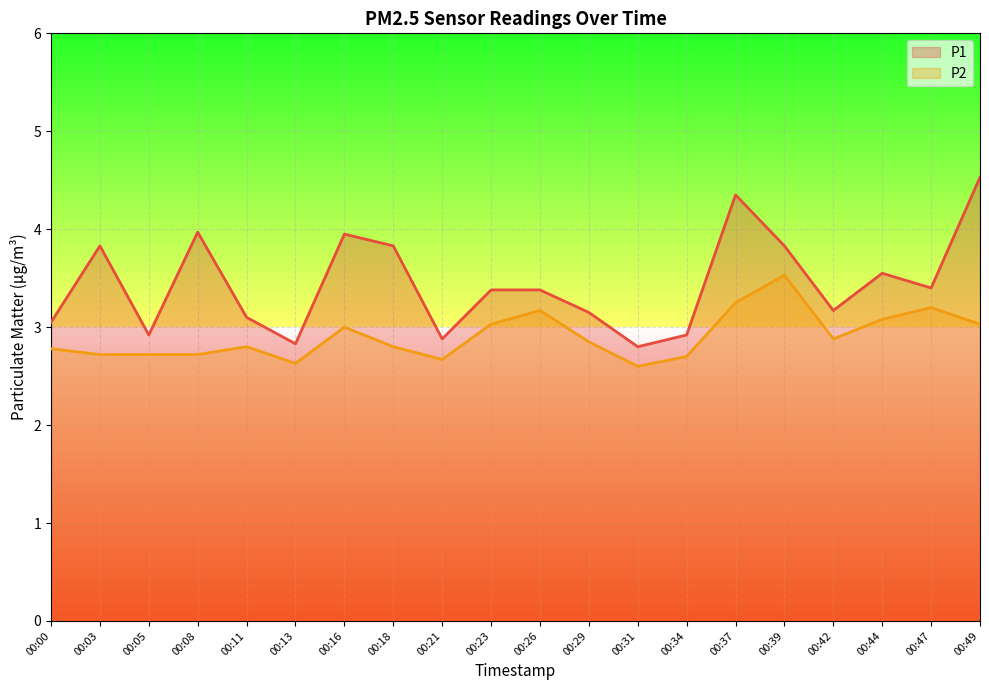

Where does the P1 series first go above 3?

00:00